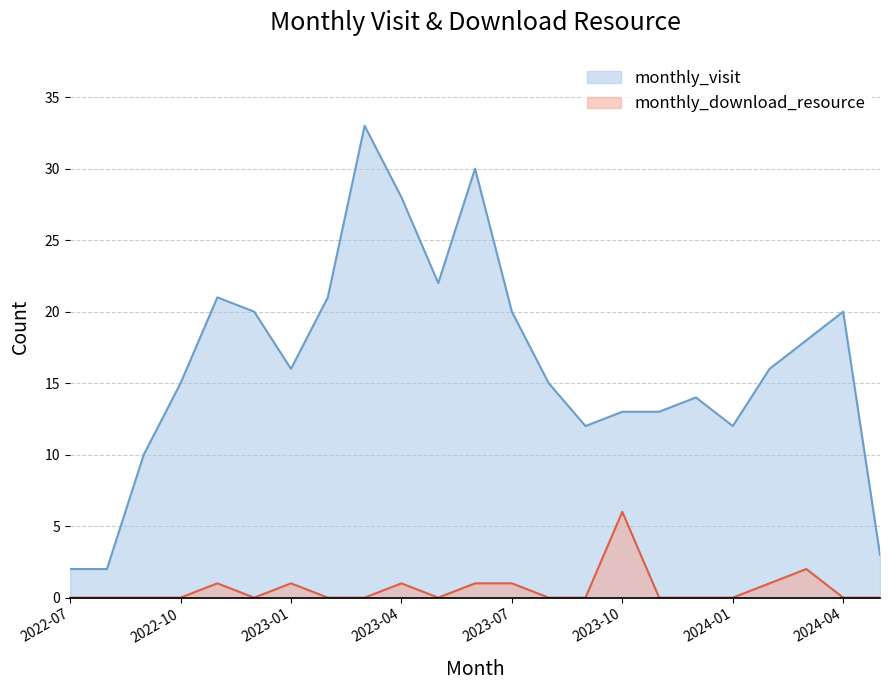

What position from the right is 2023-09?

9